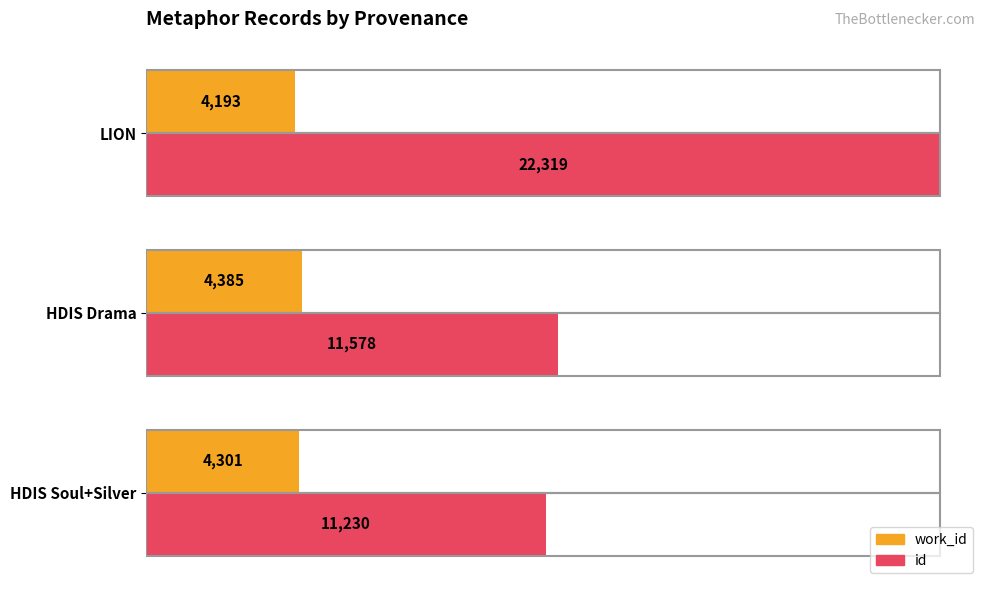

What is the average value of the work_id series?

4293